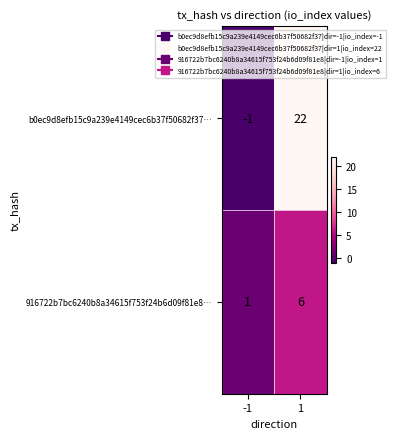

How many positive values does the b0ec9d8efb15c9a239e4149cec6b37f50682f37… series have?

1